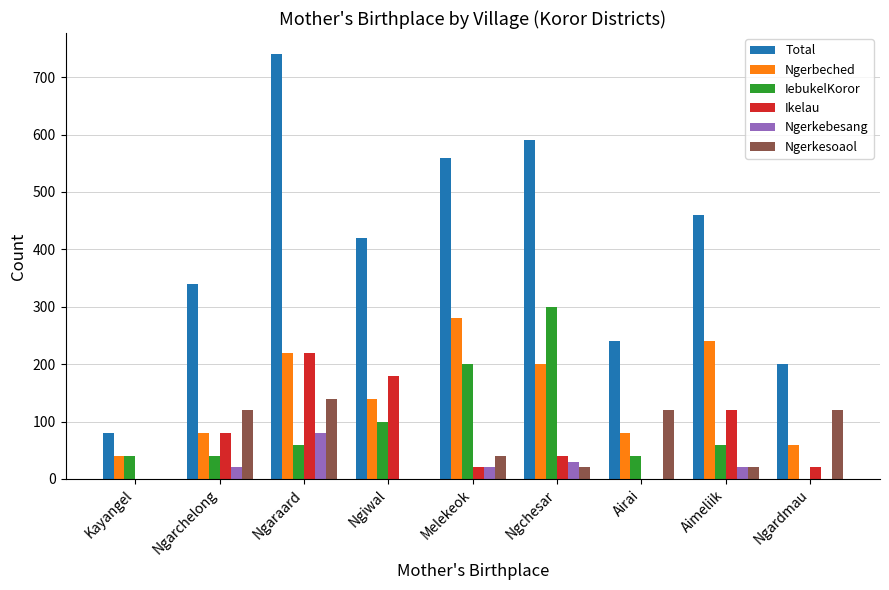

What is the sum of all Ngerkesoaol values?

580